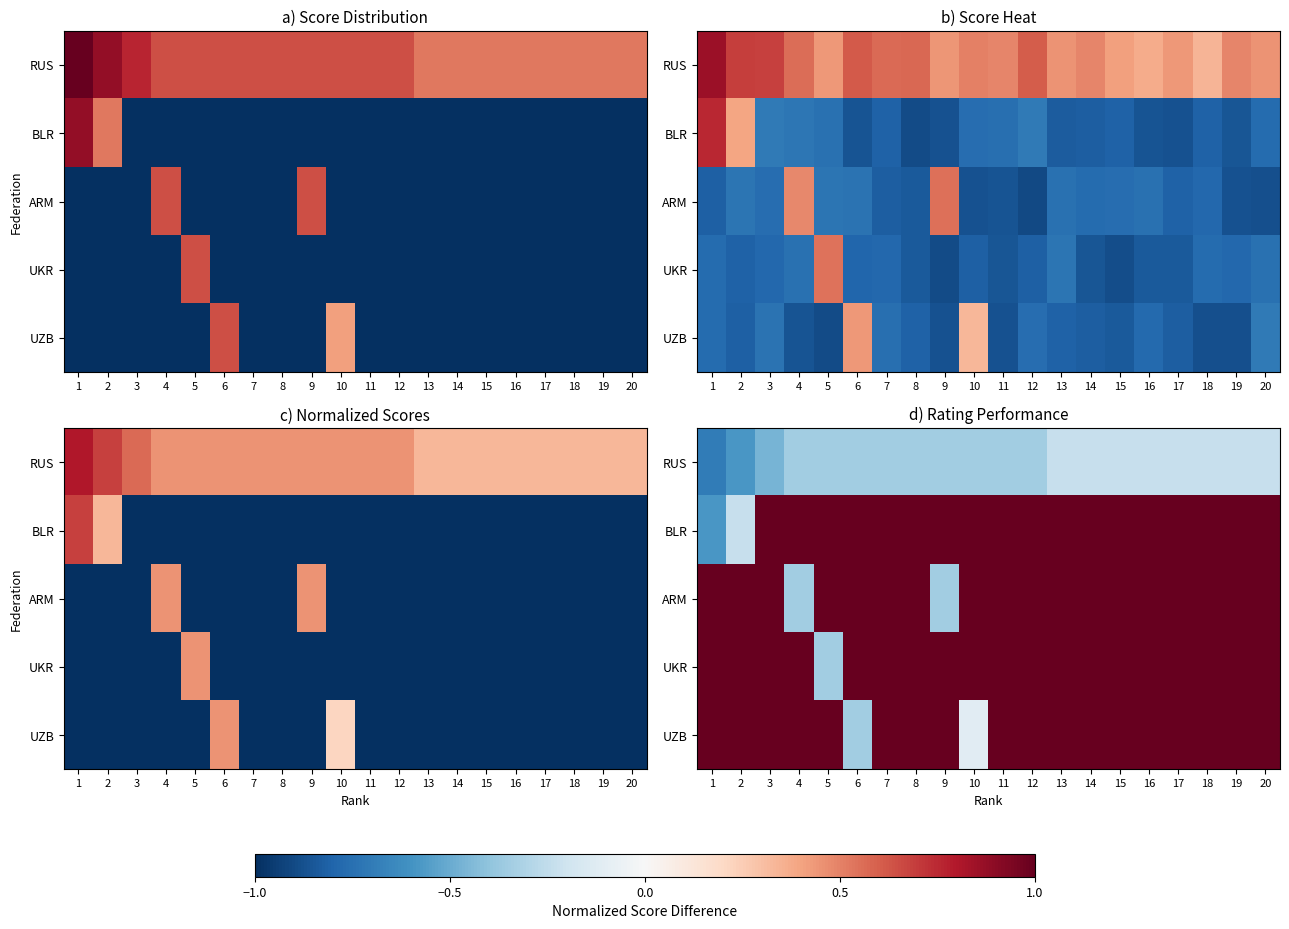

What is the total value across all series at 13?

3.8